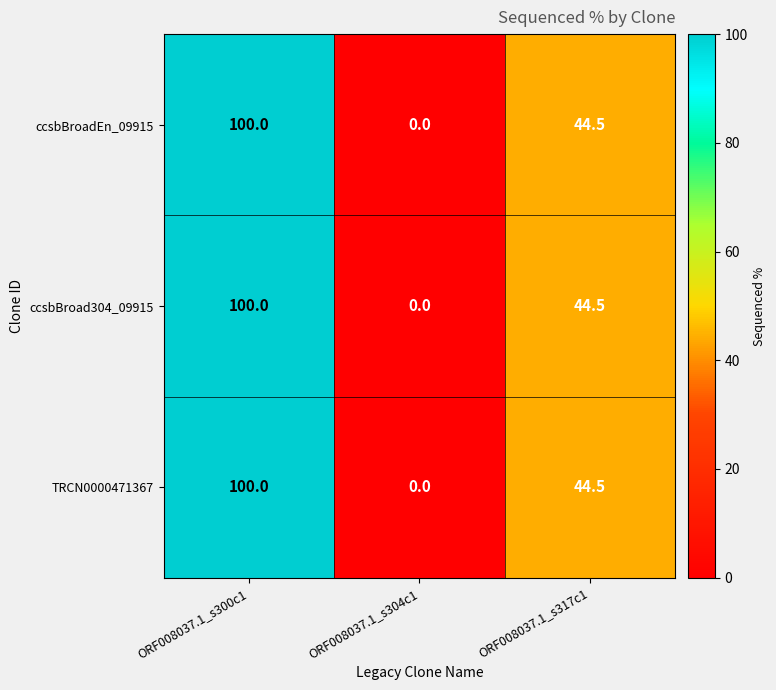

Reading right to left, extract all data points from this chart.

ccsbBroadEn_09915: ORF008037.1_s317c1=44.5	ORF008037.1_s304c1=0.0	ORF008037.1_s300c1=100.0
ccsbBroad304_09915: ORF008037.1_s317c1=44.5	ORF008037.1_s304c1=0.0	ORF008037.1_s300c1=100.0
TRCN0000471367: ORF008037.1_s317c1=44.5	ORF008037.1_s304c1=0.0	ORF008037.1_s300c1=100.0